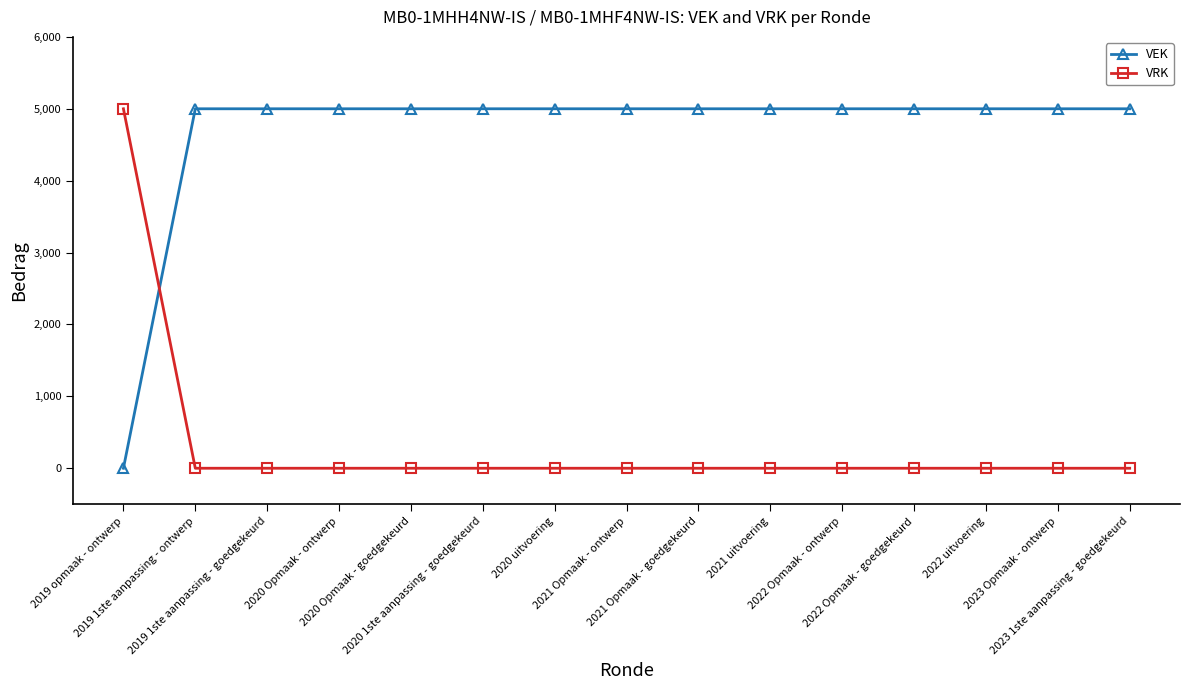

What is the total value across all series at 2023 1ste aanpassing - goedgekeurd?

5000